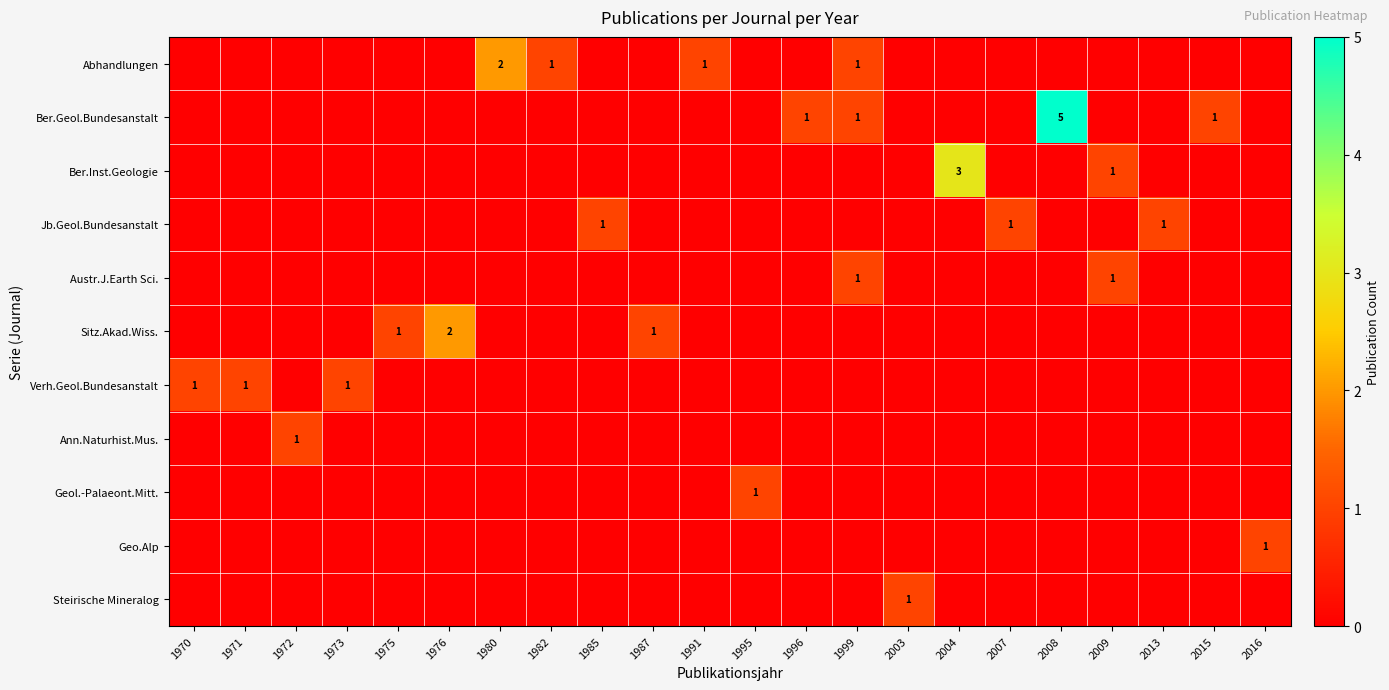

The value of Ber.Geol.Bundesanstalt at 2015 is 0. True or false?

False